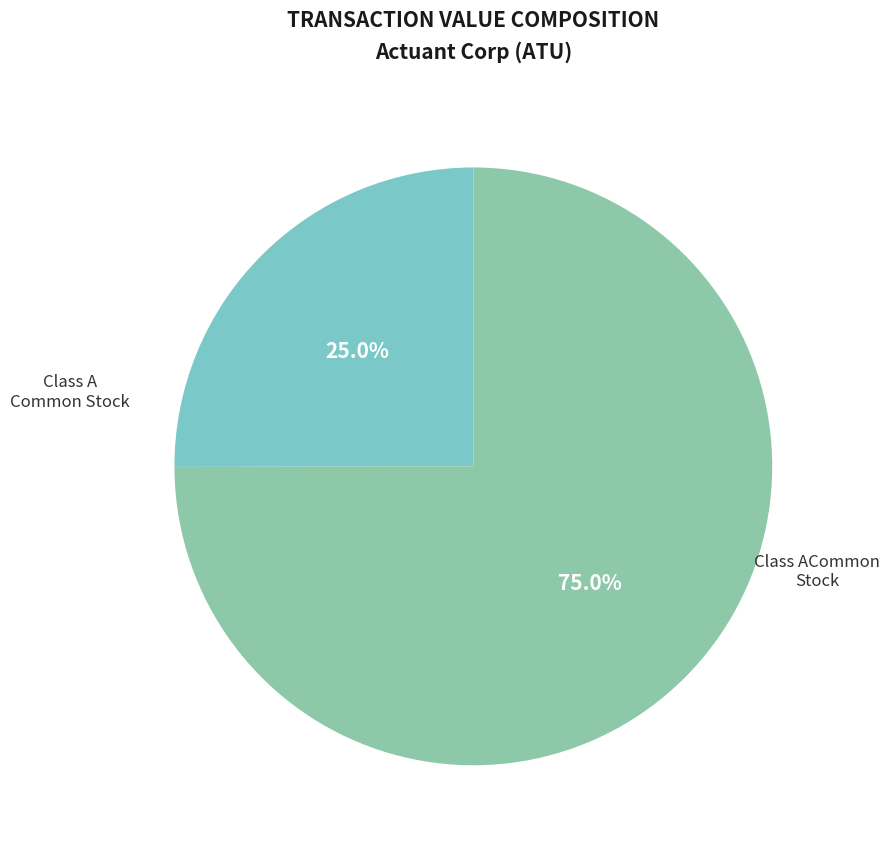

How many slices are in this pie chart?

2